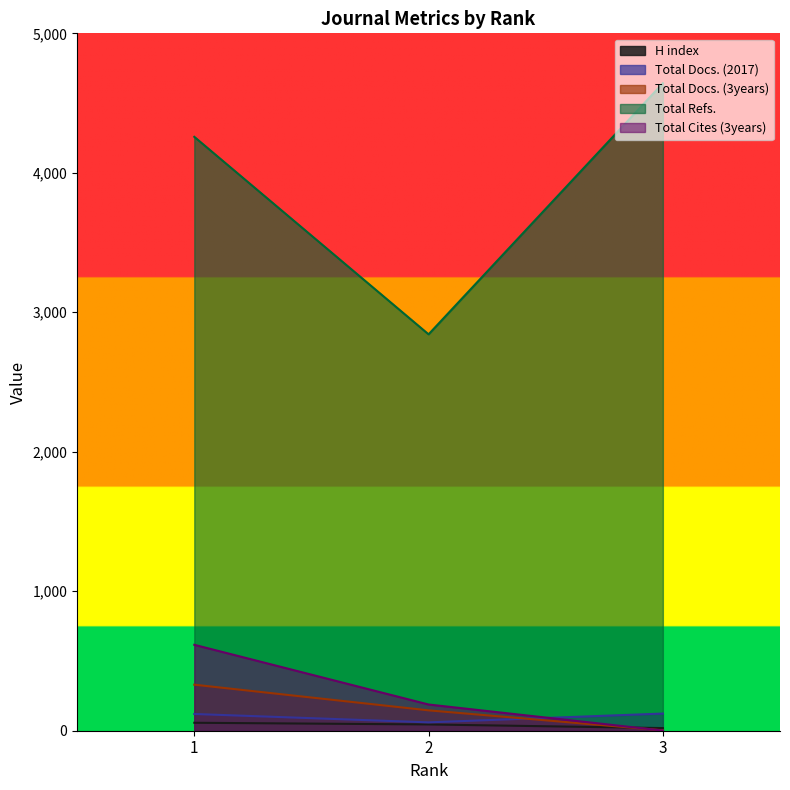

What is the value of the Total Docs. (3years) point at the 1st from the left?

330